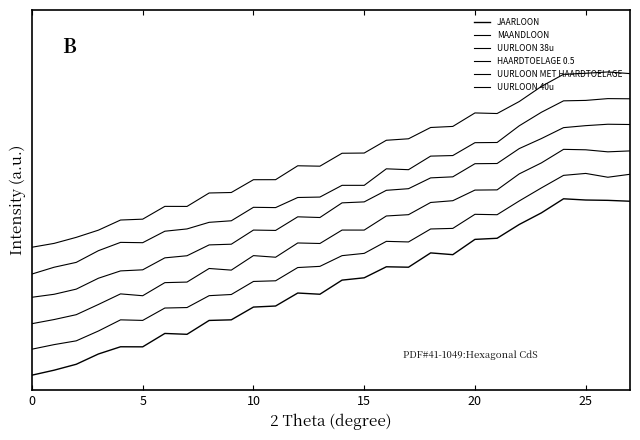

What is the value of the JAARLOON point at the 22nd from the left?

0.4